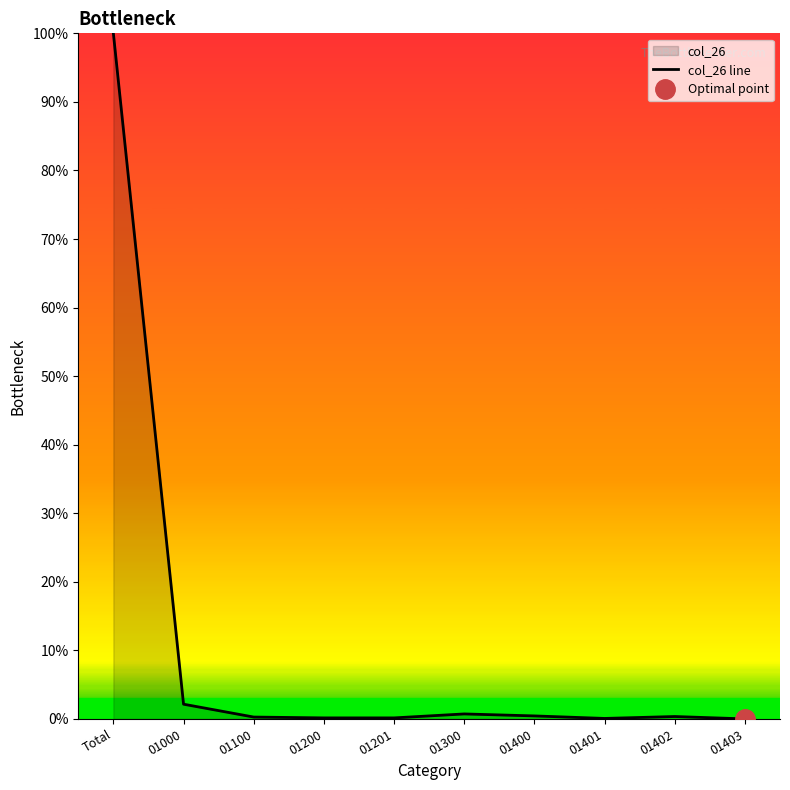

What is the average value?

10.4